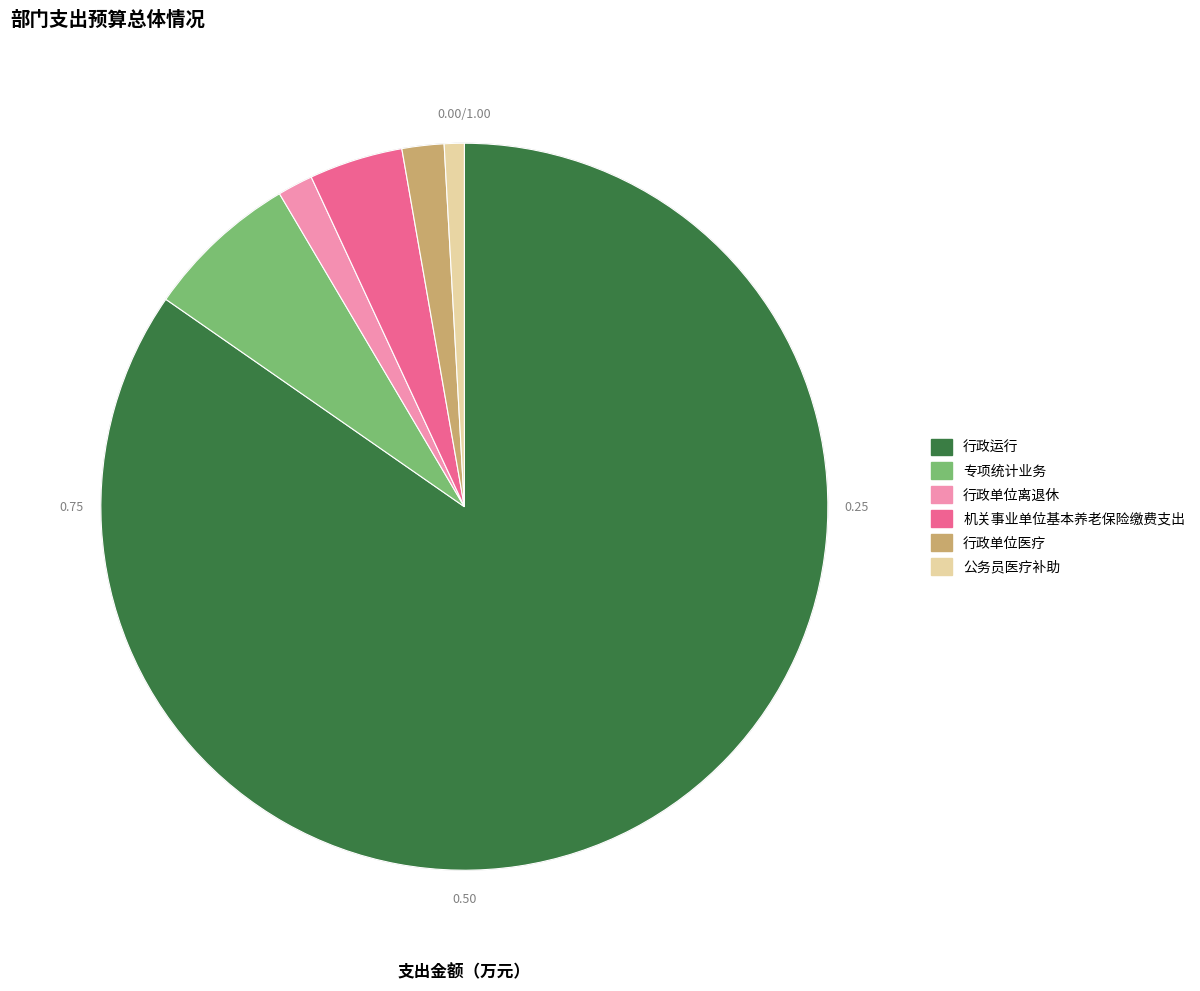

Count the number of slices in the pie.

6